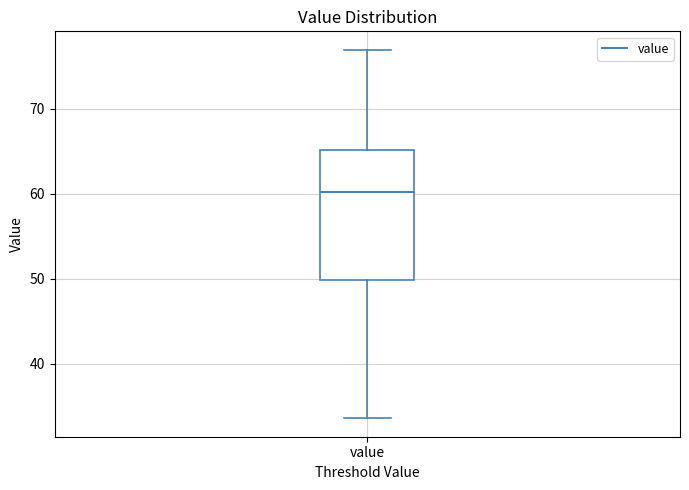

Transcribe this box plot: give where the median line is, the range the box spans, and where the two whiskers end, as read against the y-axis. The values are not printed on the chart, so give them approximately, as read against the axis.

median 60, box 50 to 65, whiskers 34 to 77